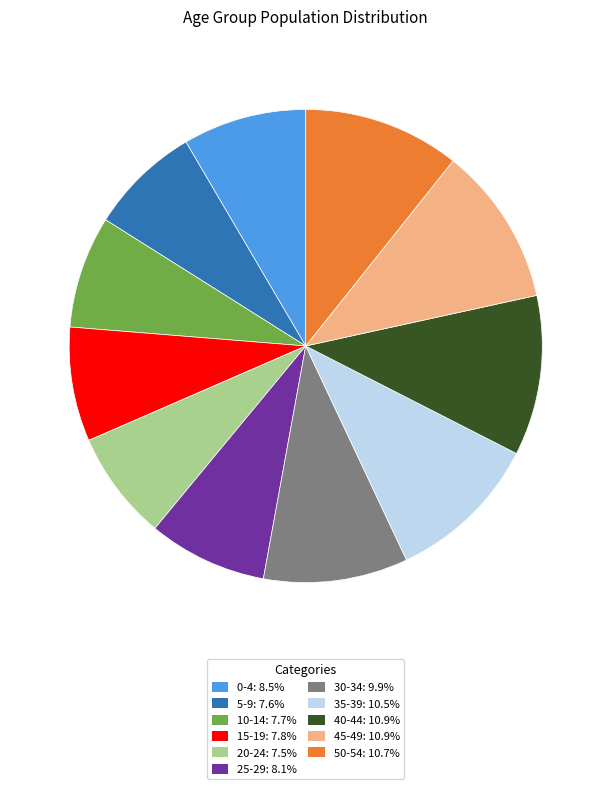

Approximately how many times larger is the value at 5-9 compared to 40-44?

0.7